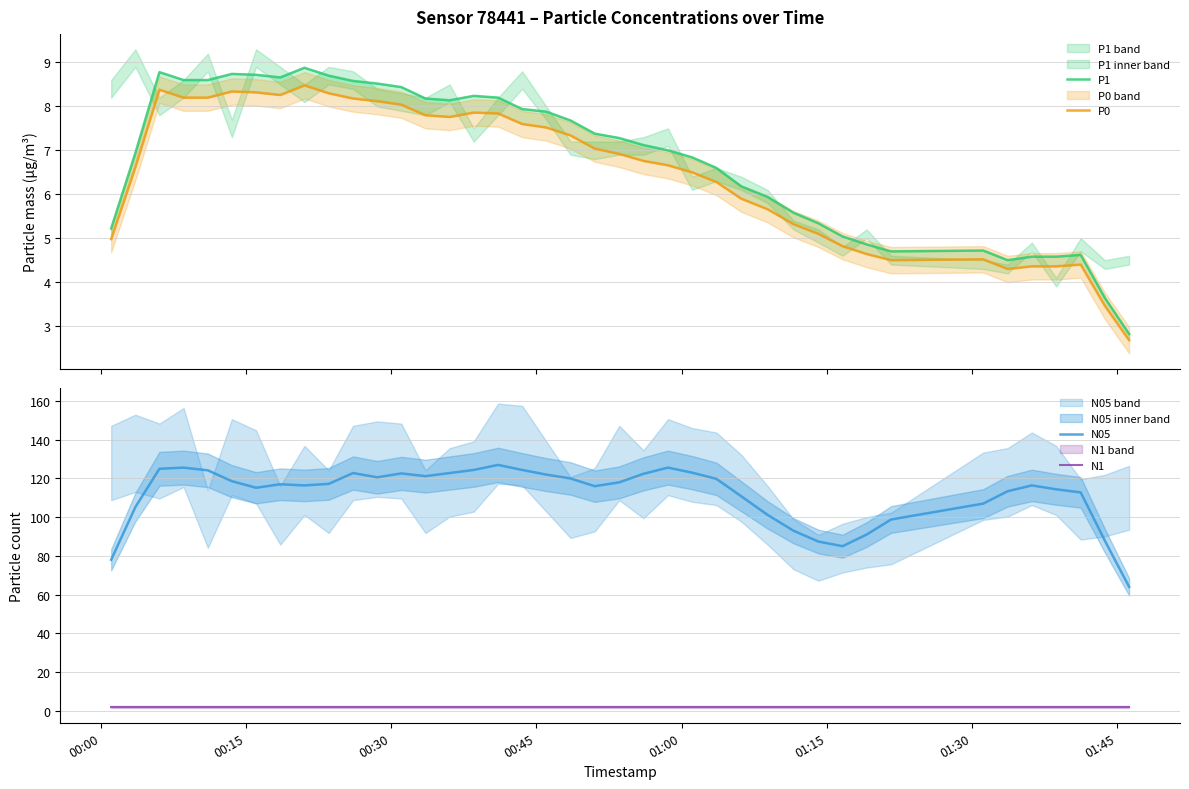

Rank the series at 00:15 from lowest to highest value.

N1, P0, P1, N05